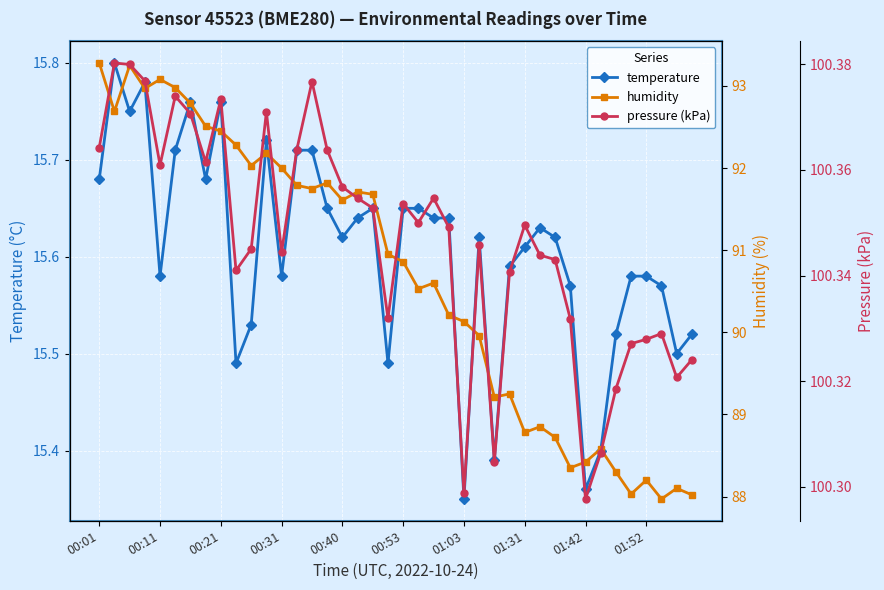

How many lines are shown in the chart?

3